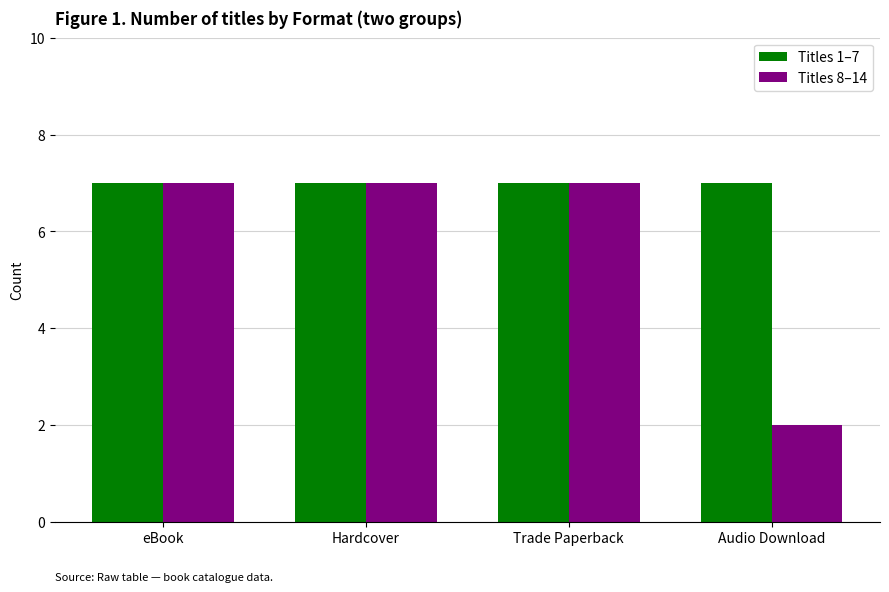

What is the sum of the Titles 1–7 values at Trade Paperback and Audio Download?

14